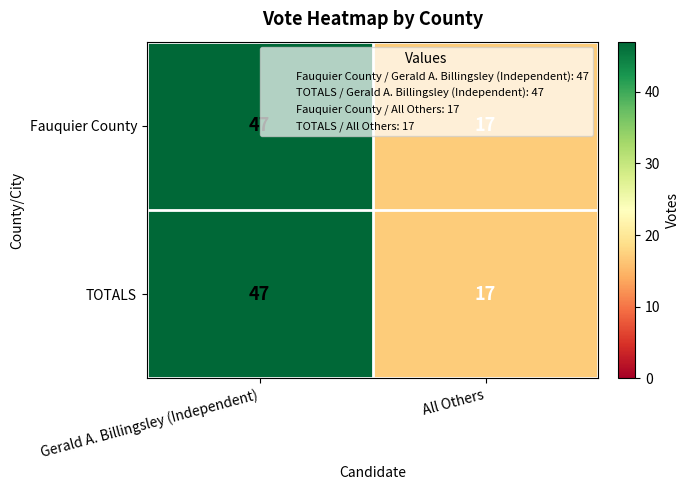

Rank the categories by TOTALS value from highest to lowest.

Gerald A. Billingsley (Independent), All Others